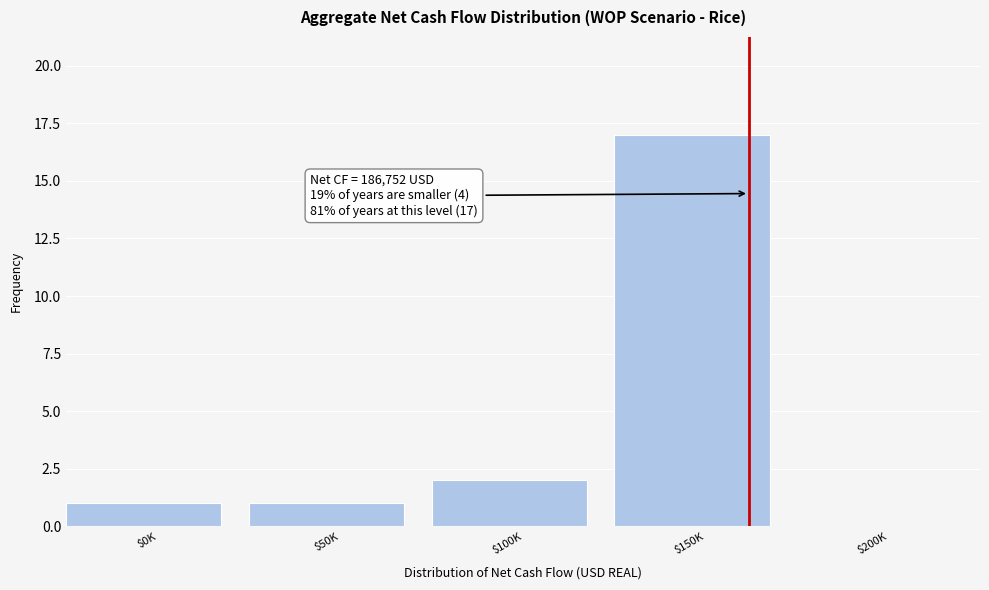

True or false: the data shows 3 at $100K.

False